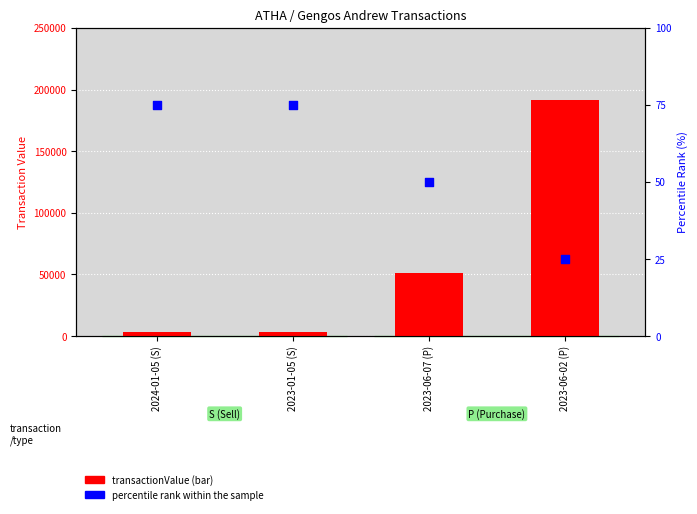

Is the value of transactionValue at 2024-01-05 (S) greater than the value of percentile rank within the sample at 2023-06-07 (P)?

Yes